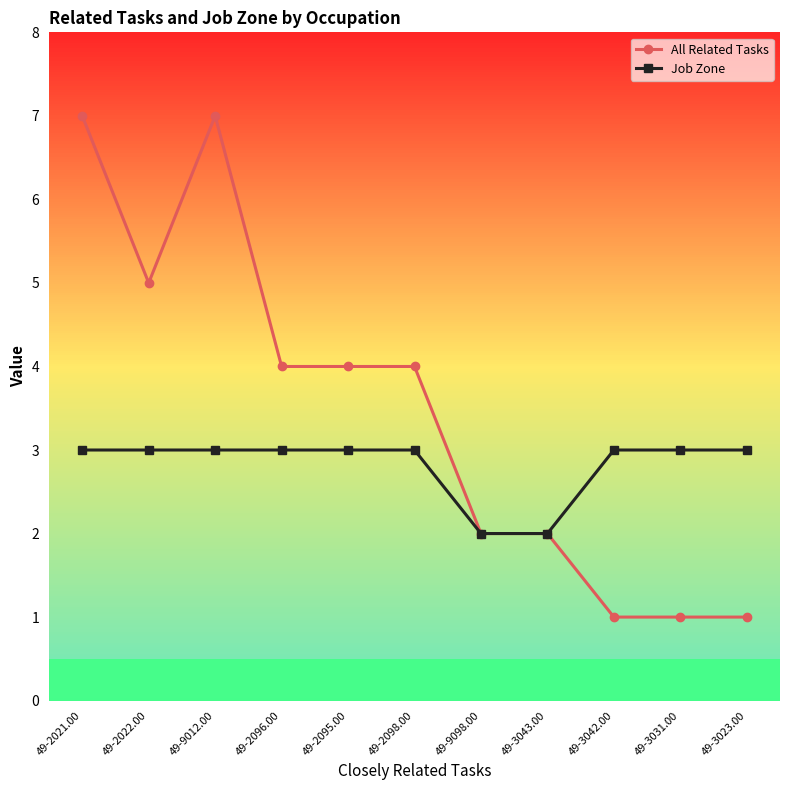

The value of All Related Tasks at 49-9012.00 is 11. True or false?

False